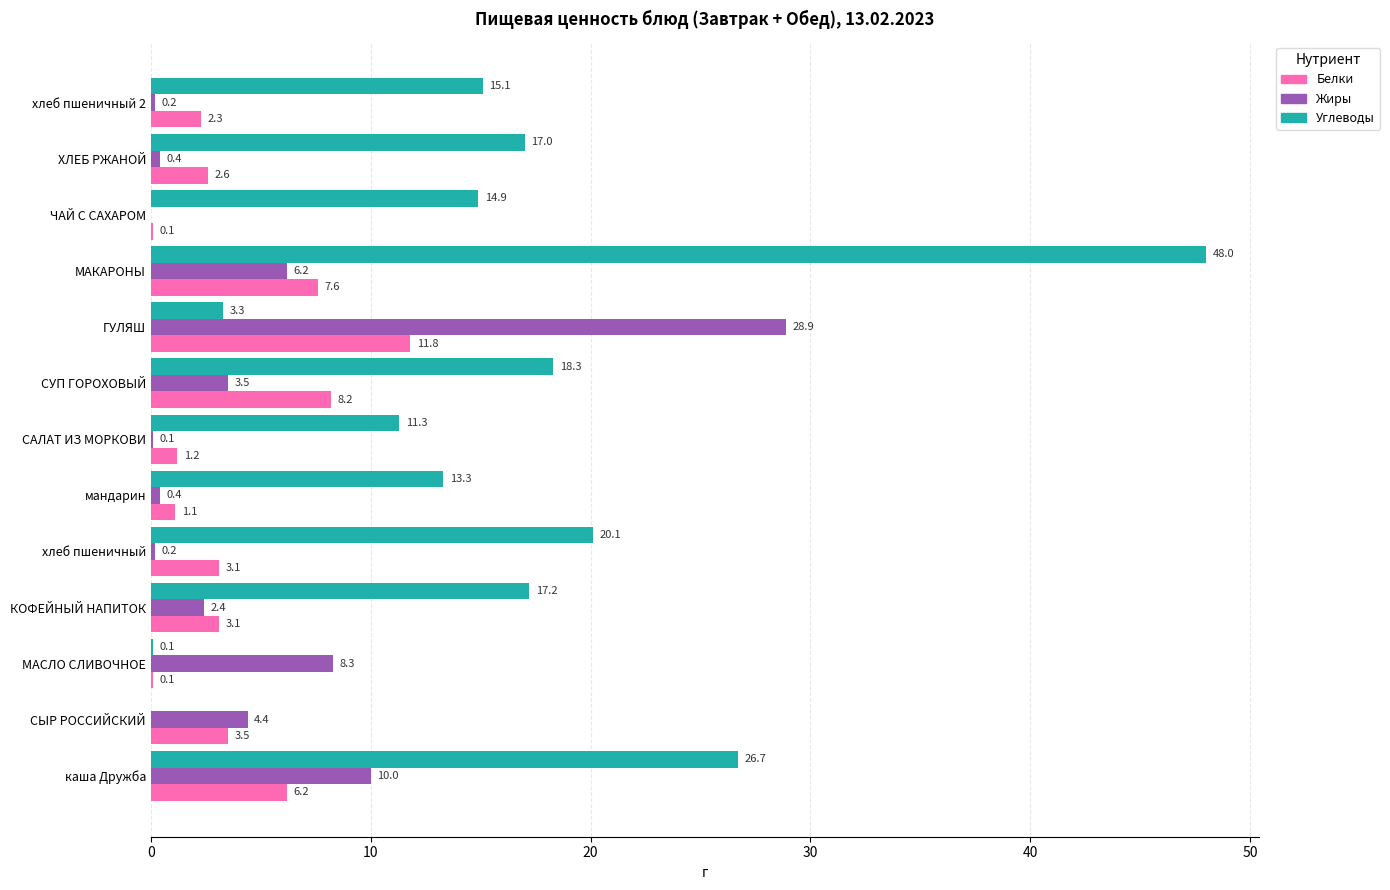

At which category is the sum across all series the highest?

МАКАРОНЫ